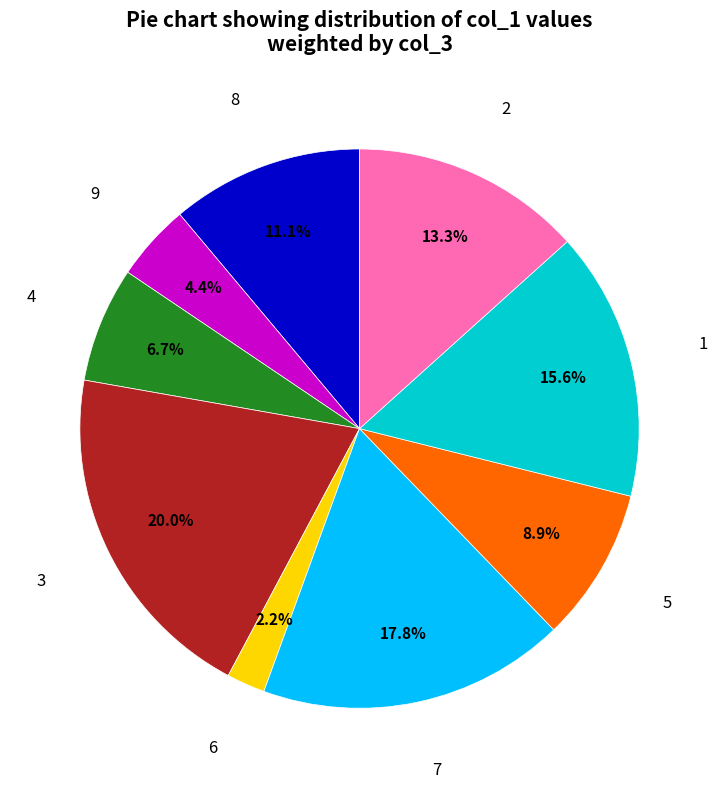

What percentage is the 1 slice, to the nearest percent?

16%